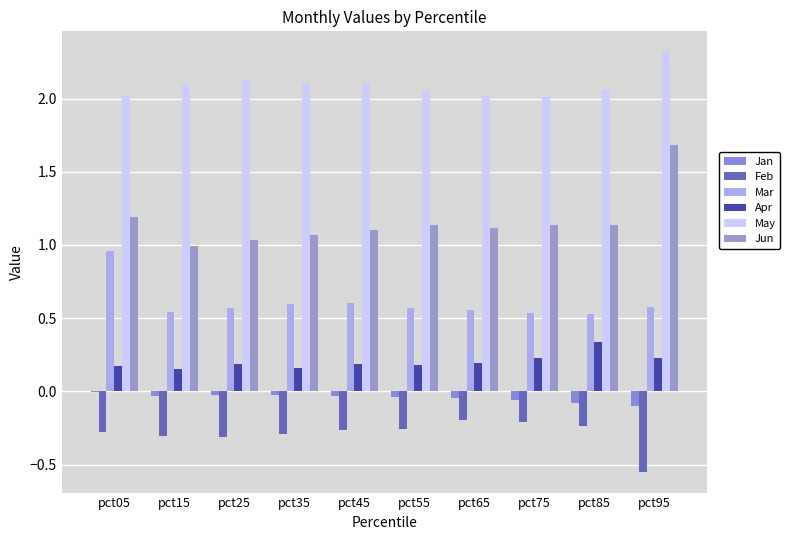

Between pct95 and pct35, which is larger?

pct35